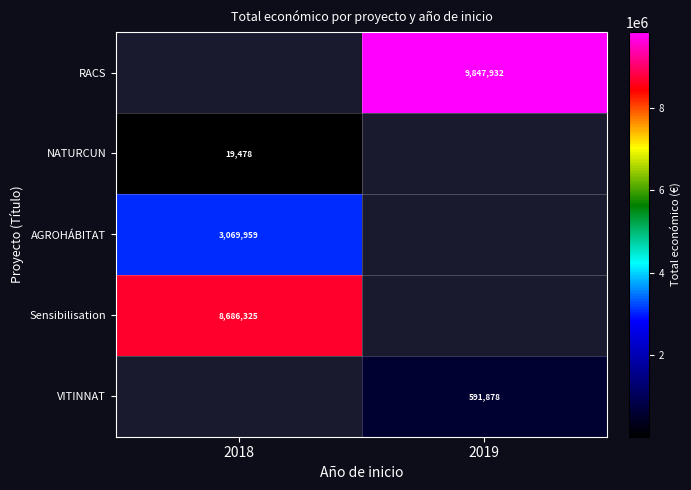

Is the value of NATURCUN at 2018 greater than the value of Sensibilisation at 2018?

No